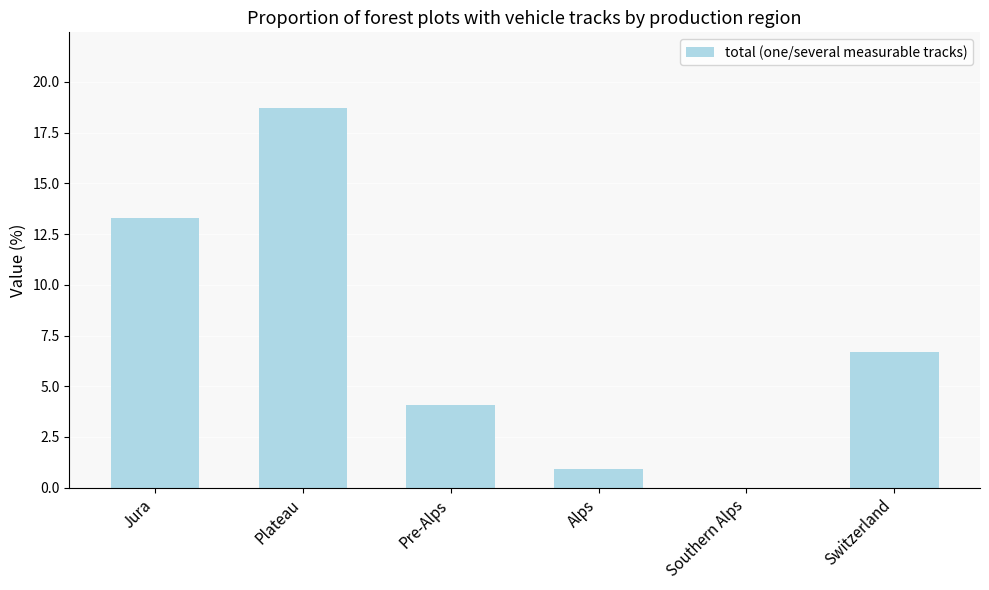

What is the maximum value shown in the chart?

18.7